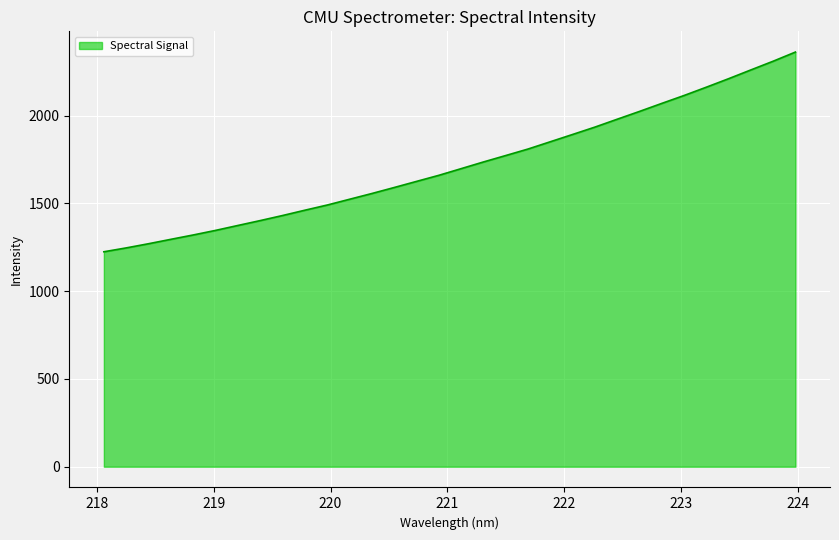

What is the difference between the maximum and minimum values?

1137.5